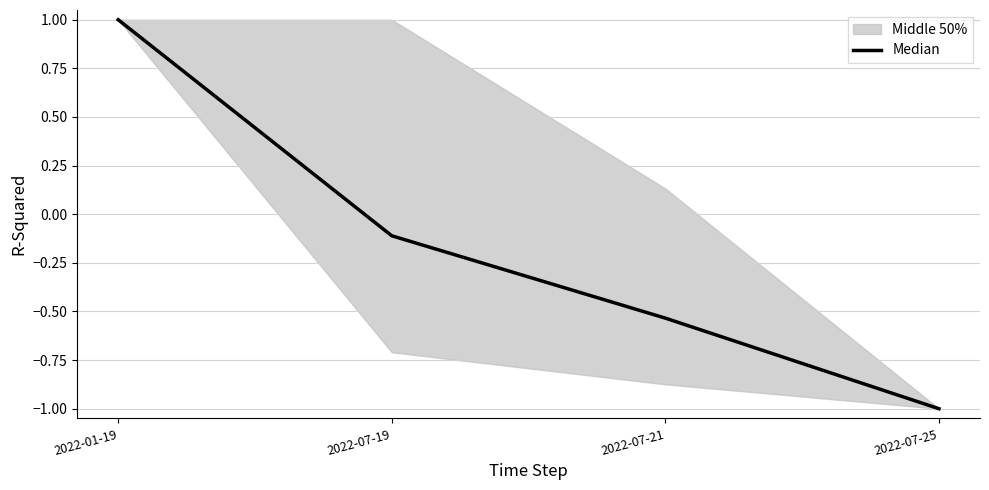

List the labels in order of value, largest first.

2022-01-19, 2022-07-19, 2022-07-21, 2022-07-25